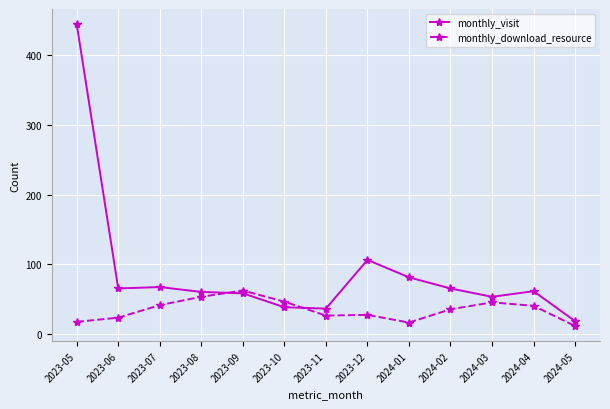

What is the approximate value of monthly_visit at 2024-03?

53